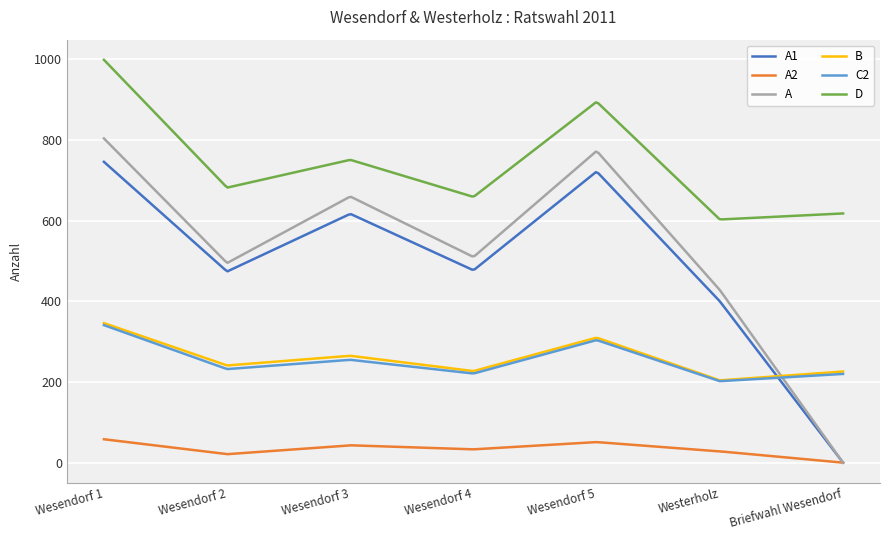

Which series has the widest spread of values?

A